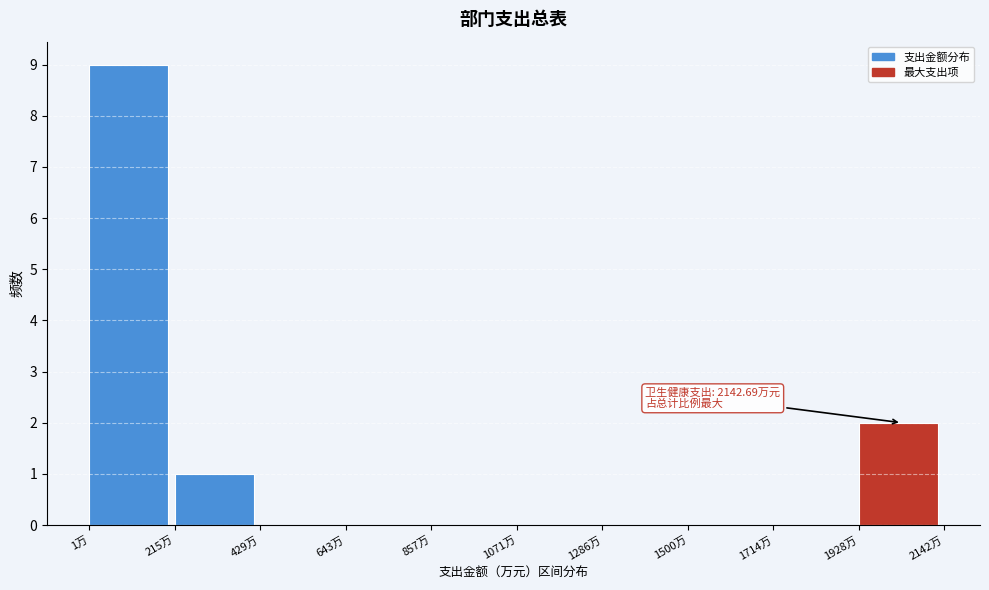

Over which range of the x-axis is the bar tallest?

0 to 200